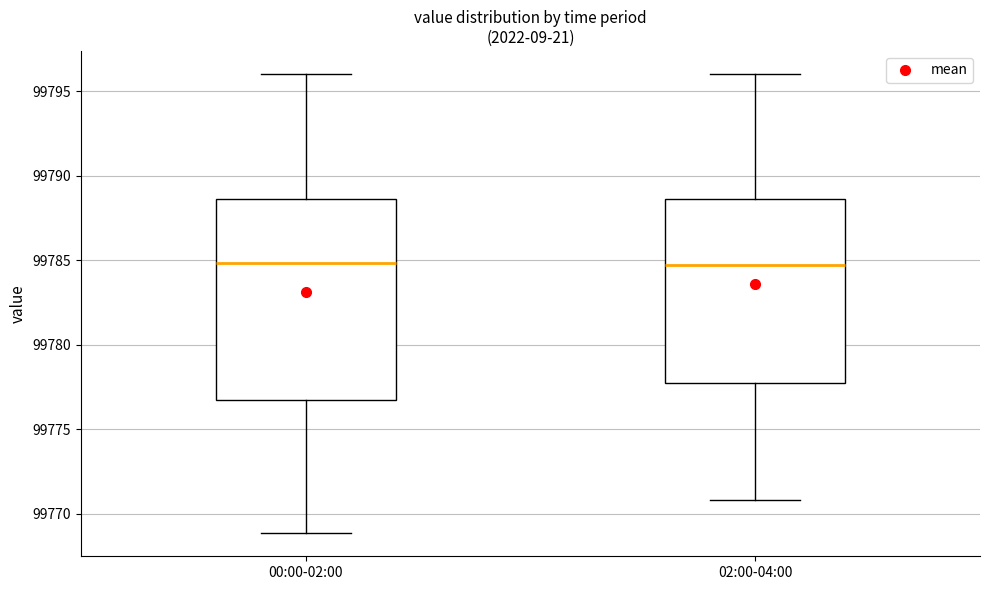

Reading left to right, read every box against the y-axis: the position of its median line, the range the box covers, and the ends of its whiskers. The values are not printed on the chart, so give them approximately, as read against the axis.

00:00-02:00: median 99785.0, box 99777.0 to 99788.5, whiskers 99769.0 to 99796.0
02:00-04:00: median 99784.5, box 99778.0 to 99788.5, whiskers 99771.0 to 99796.0